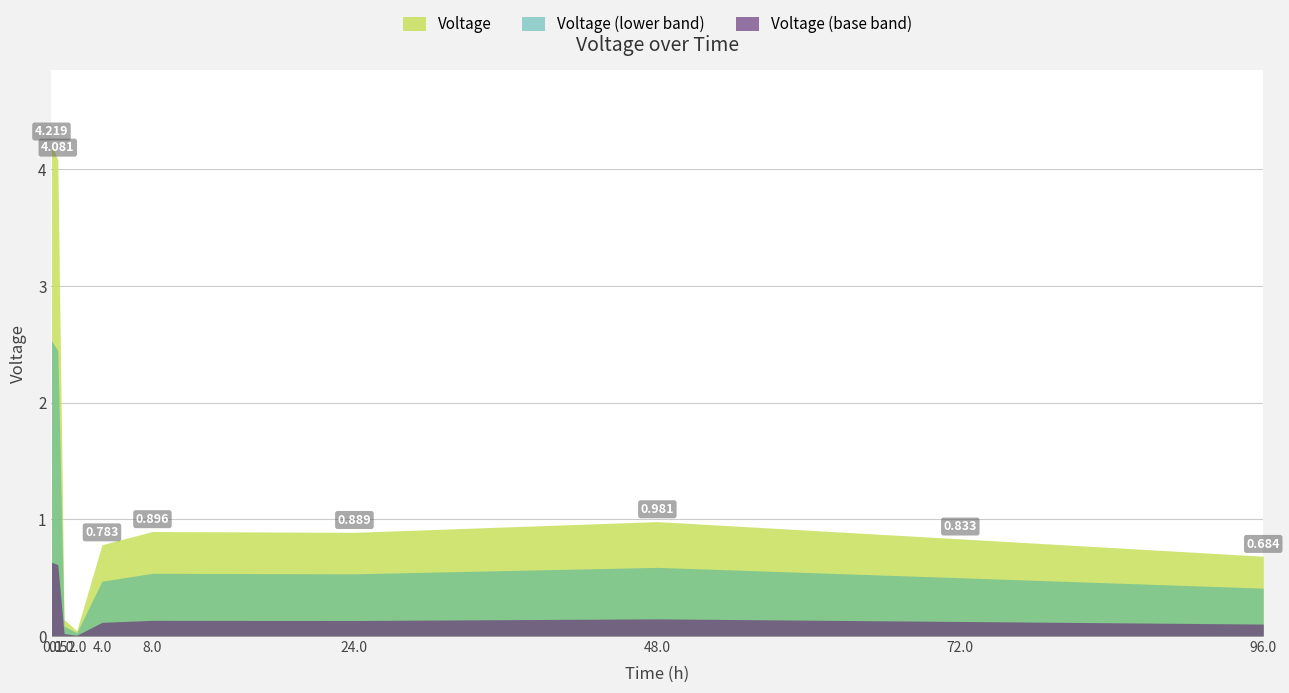

What is the sum of all values?

13.6